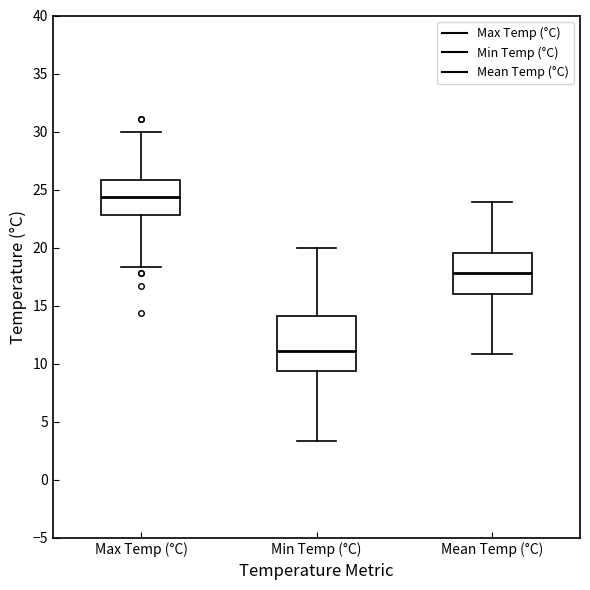

Where is the lower edge of the box for Mean Temp (°C) on the y-axis? The values are not printed on the chart, so give them approximately, as read against the axis.

16.0